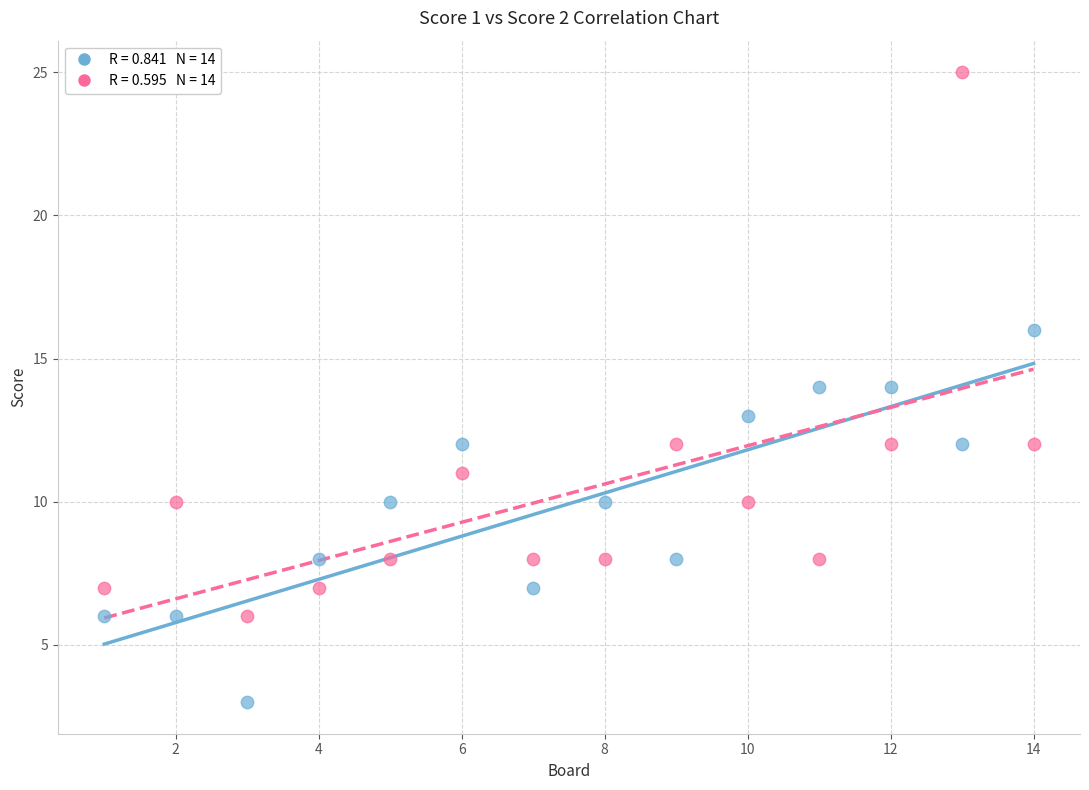

Across all data points, what is the range of Y values (max minus min)?

22